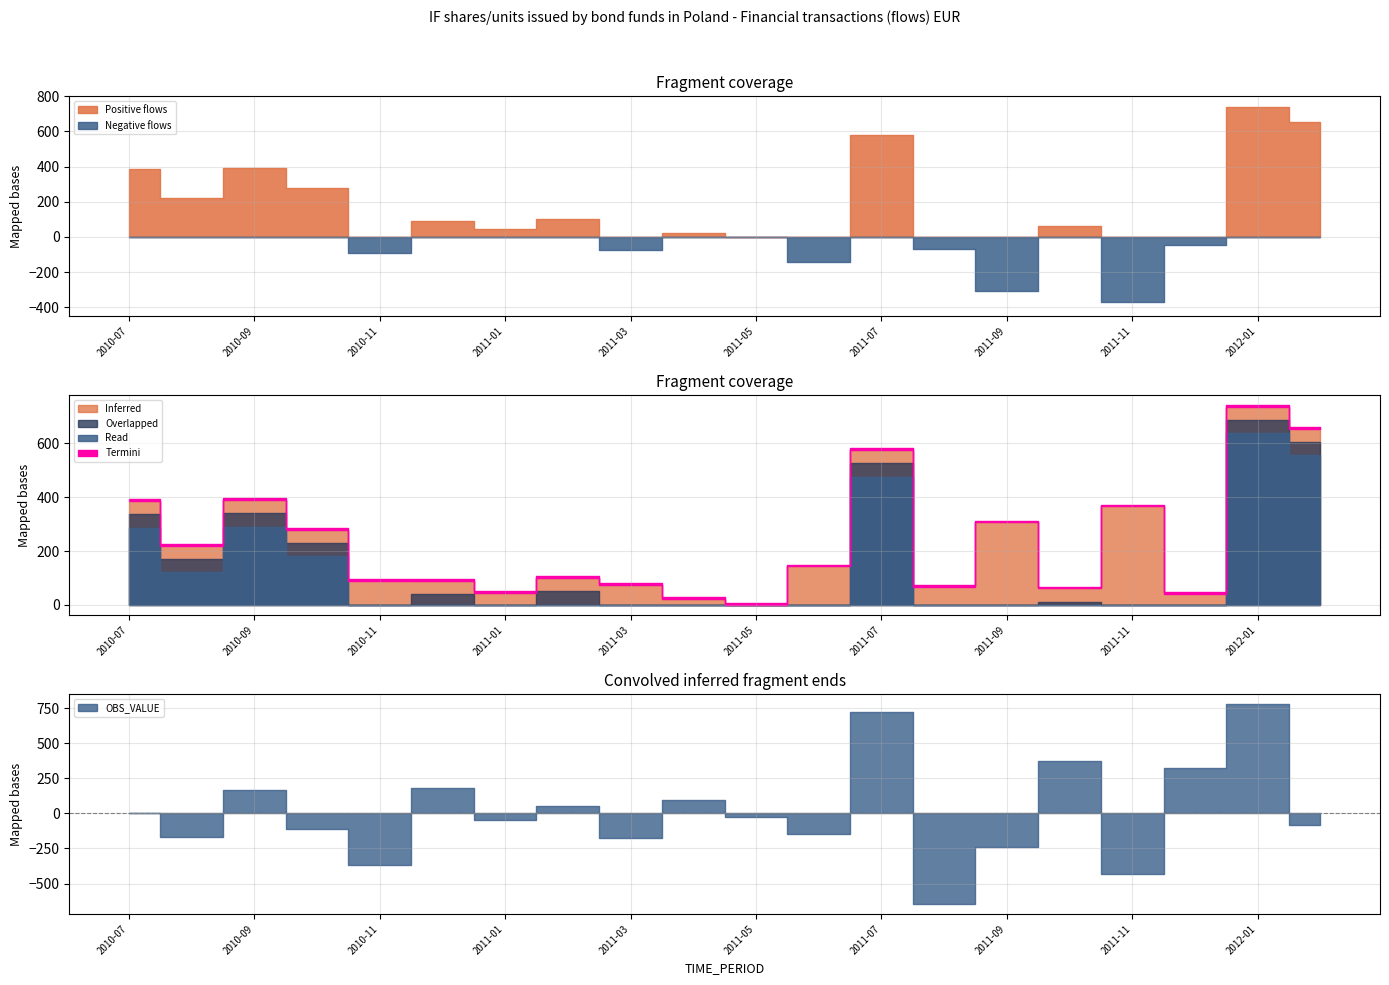

Which series has the largest total across all categories?

Positive